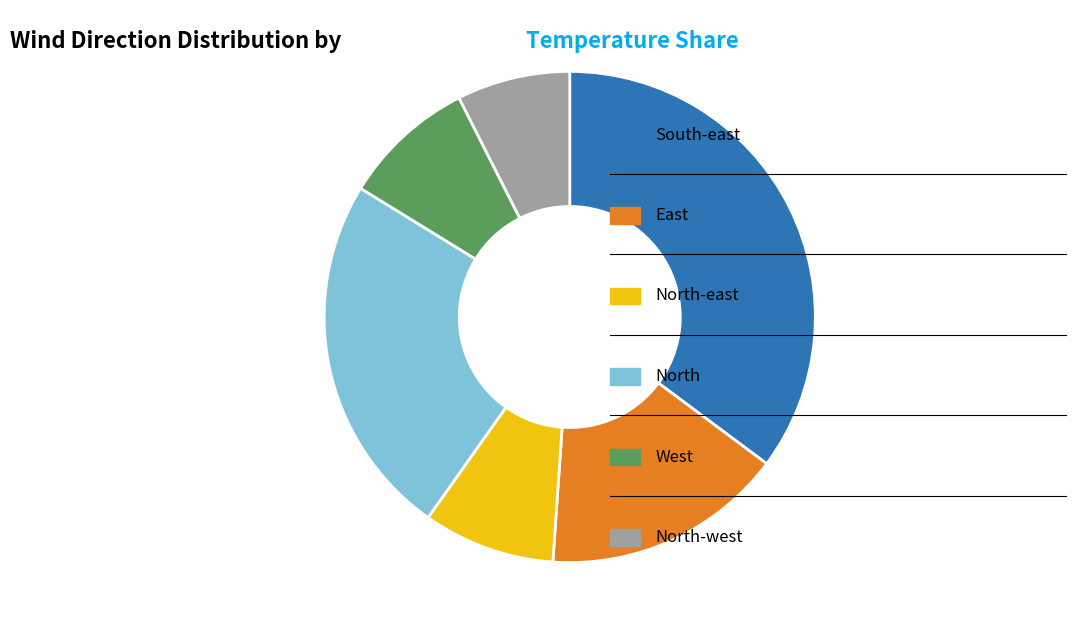

Is there any slice that represents more than half of the pie?

No